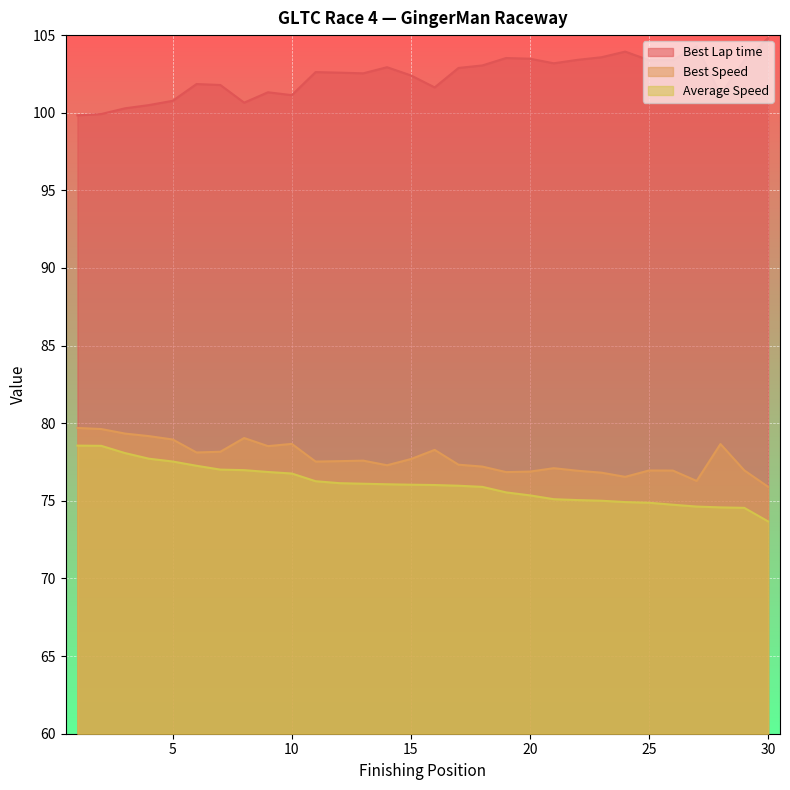

Does the chart display data point markers on the line(s)?

No